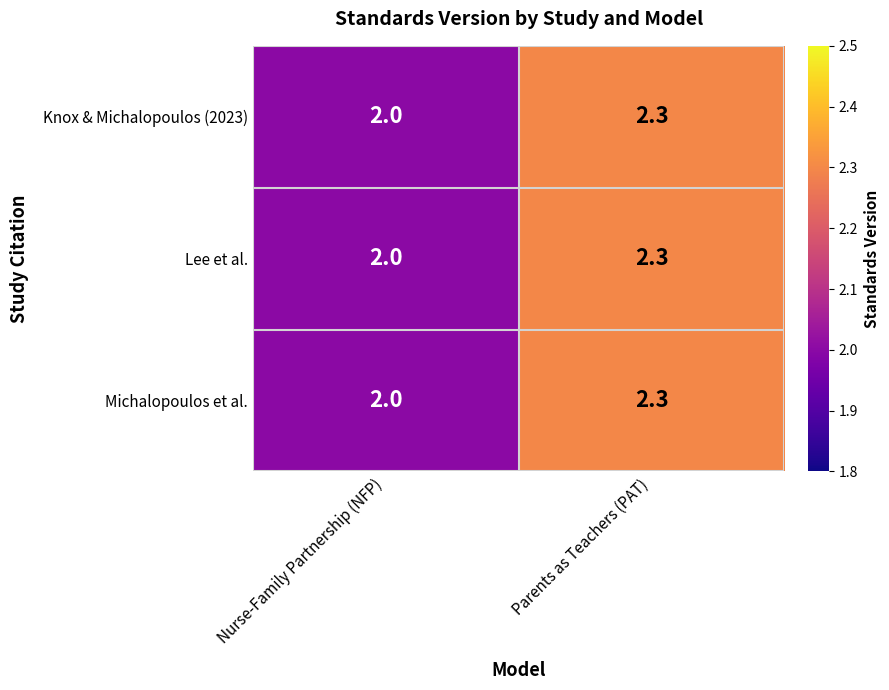

What value does the Michalopoulos et al. series have at Nurse-Family Partnership (NFP)?

2.0